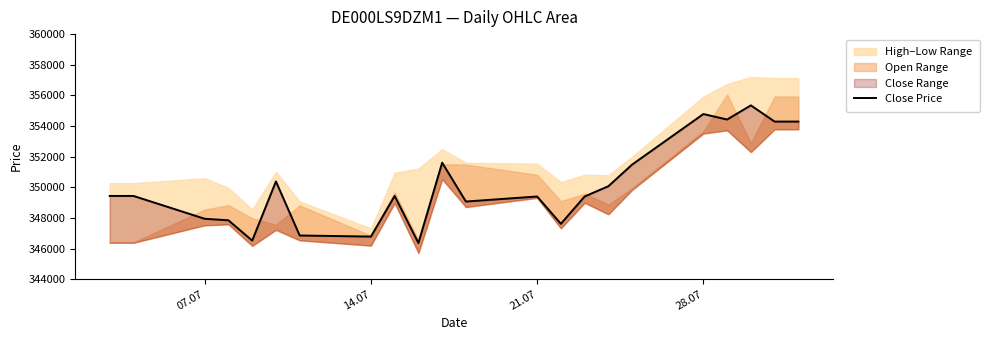

Reading left to right, what are all the values shown in this chart?

349435	349435	347944	347845	346519	350382	346853	346782	349435	346362	351607	349069	349399	347614	349399	350070	351482	354782	354424	355348	354290	354290